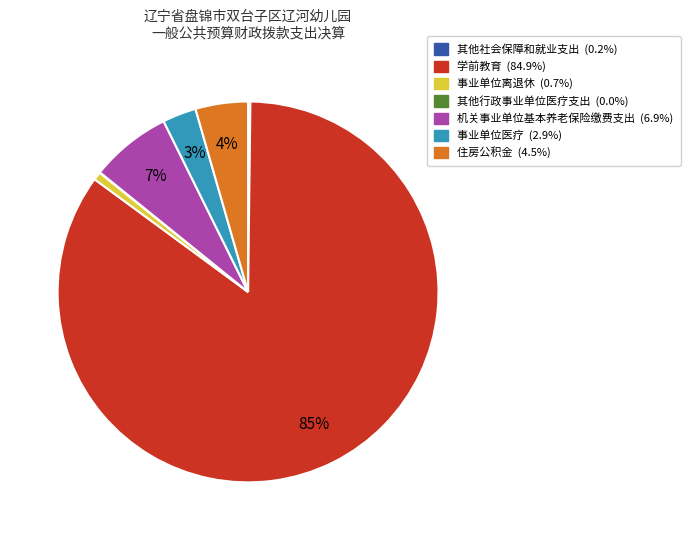

True or false: 住房公积金 accounts for 17% of the total.

False